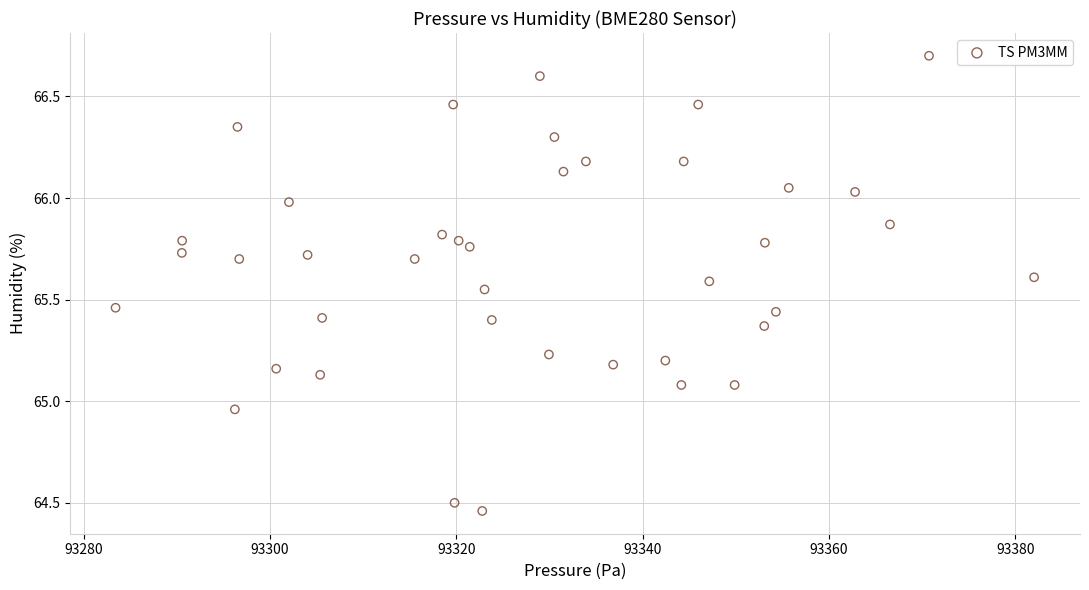

What is the range of X values (max minus min)?

98.6